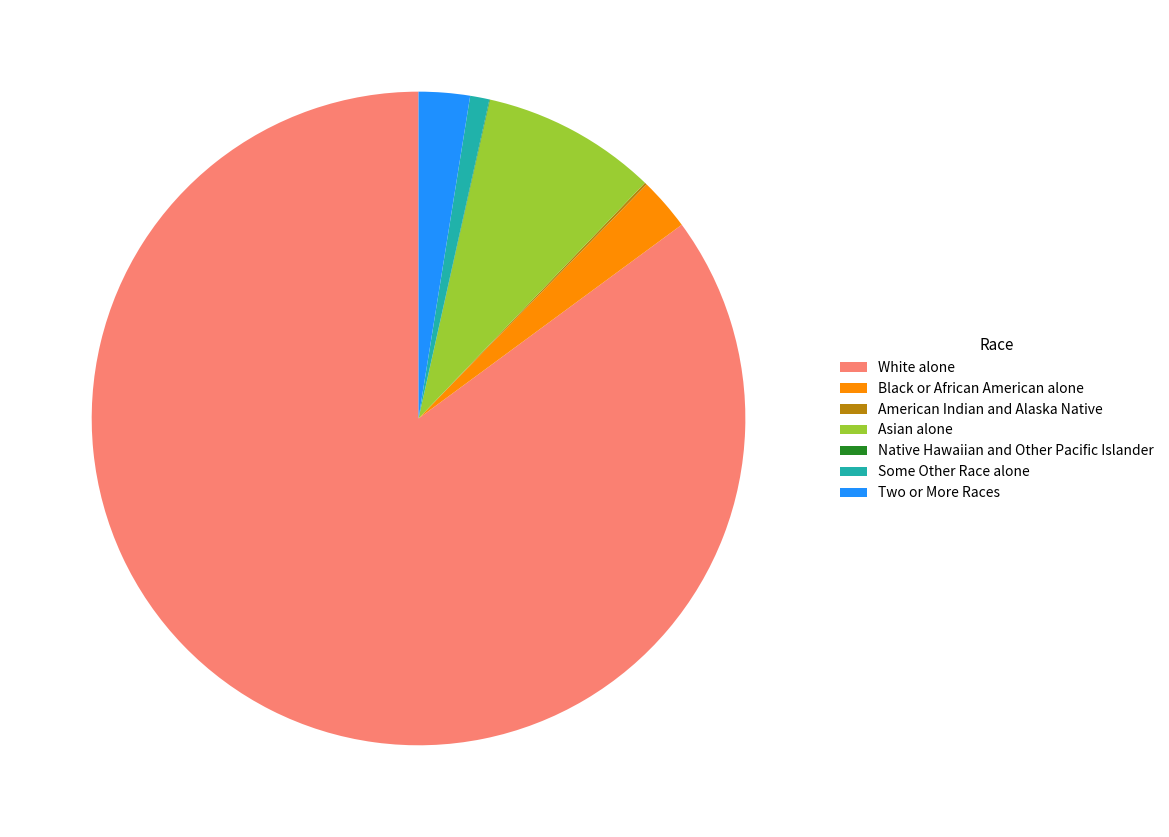

Combined, do Asian alone and Two or More Races account for over 50%?

No